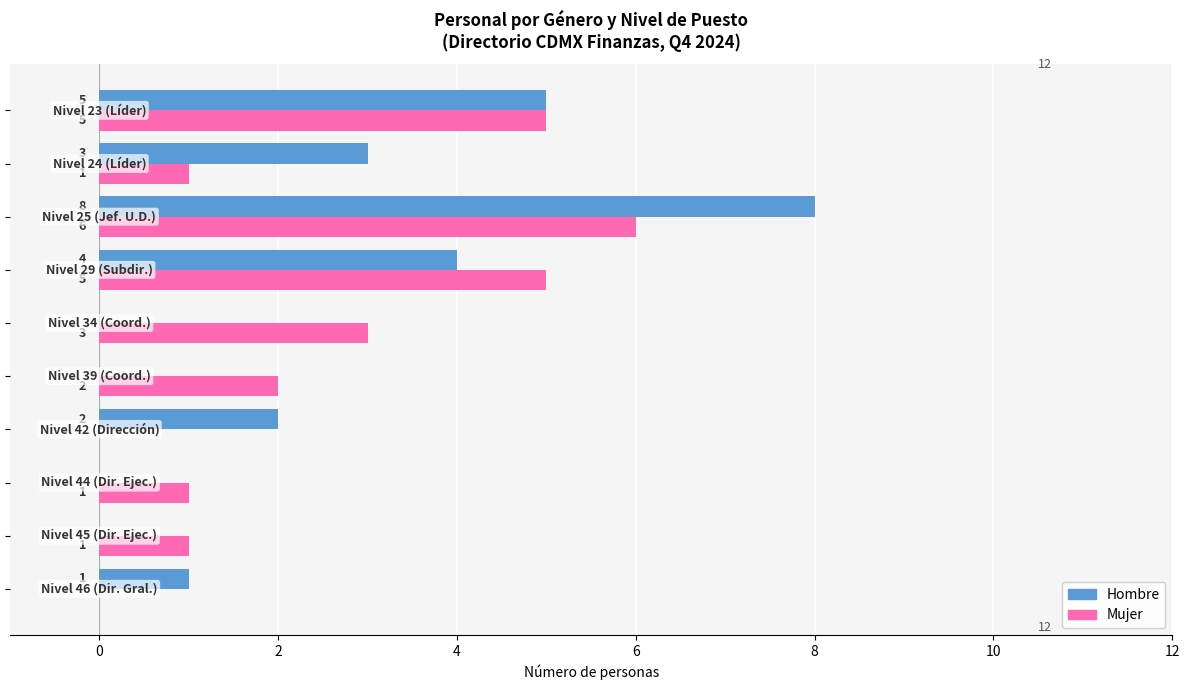

What is the maximum value shown in the chart?

8